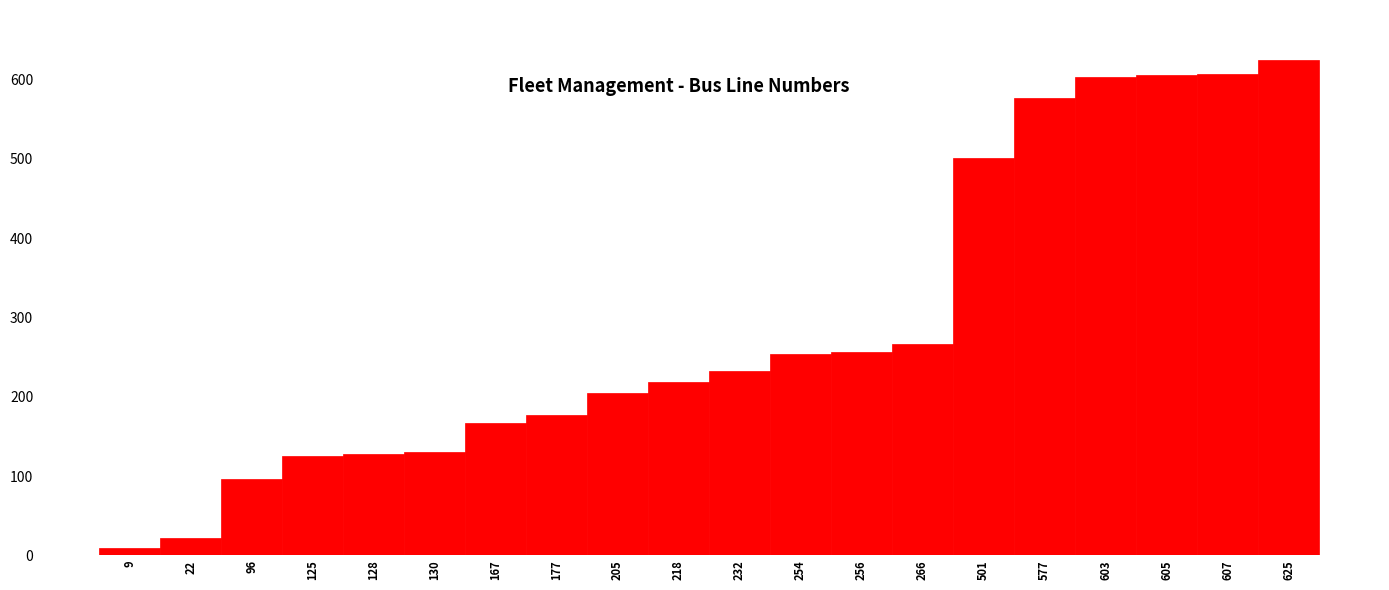

The value at 96 is 96. True or false?

True